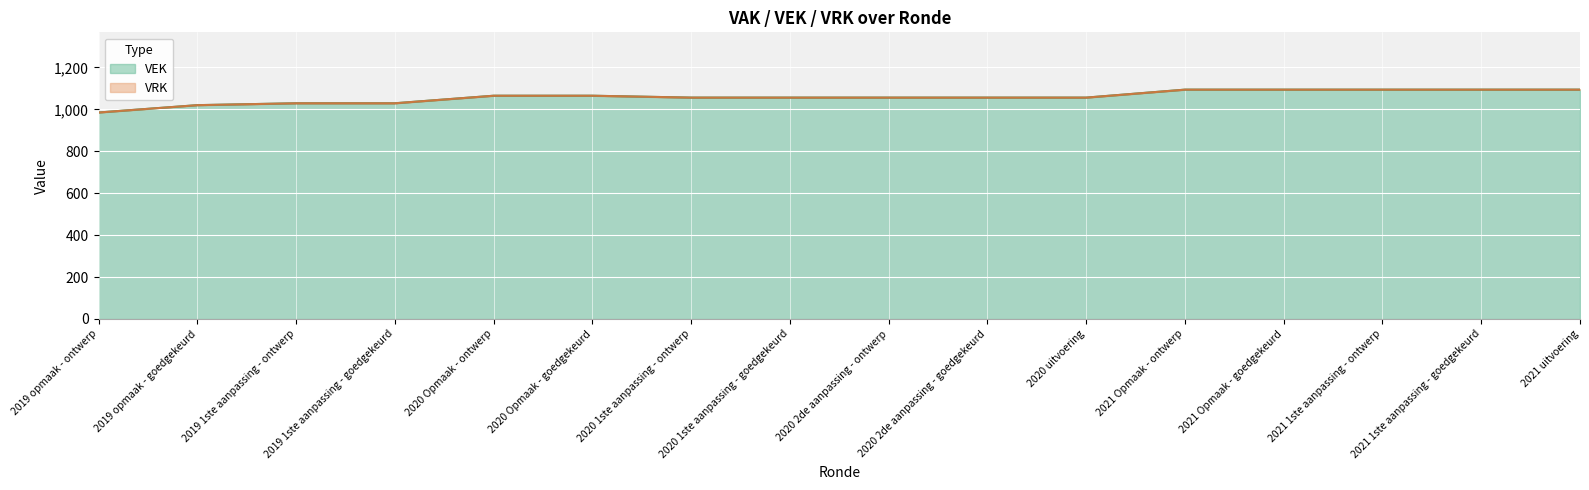

What is the average value?

1059